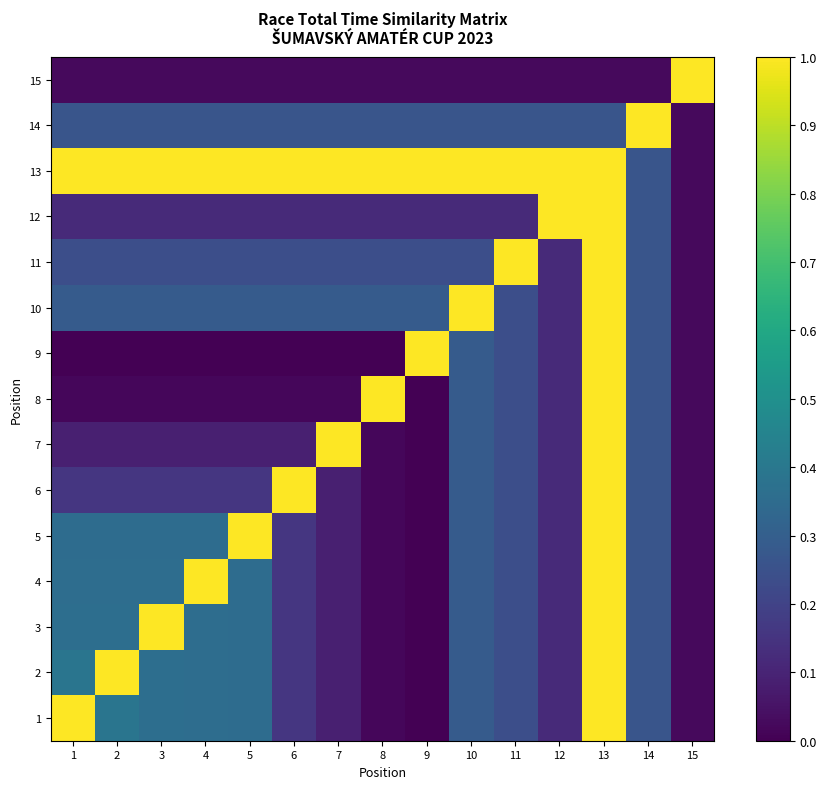

Reading left to right, transcribe all the data shown in this chart.

1: 1=1.0	2=0.4	3=0.4	4=0.4	5=0.4	6=0.2	7=0.1	8=0.0	9=0.0	10=0.3	11=0.2	12=0.1	13=1.0	14=0.3	15=0.0
2: 1=0.4	2=1.0	3=0.4	4=0.4	5=0.4	6=0.2	7=0.1	8=0.0	9=0.0	10=0.3	11=0.2	12=0.1	13=1.0	14=0.3	15=0.0
3: 1=0.4	2=0.4	3=1.0	4=0.4	5=0.4	6=0.2	7=0.1	8=0.0	9=0.0	10=0.3	11=0.2	12=0.1	13=1.0	14=0.3	15=0.0
4: 1=0.4	2=0.4	3=0.4	4=1.0	5=0.4	6=0.2	7=0.1	8=0.0	9=0.0	10=0.3	11=0.2	12=0.1	13=1.0	14=0.3	15=0.0
5: 1=0.4	2=0.4	3=0.4	4=0.4	5=1.0	6=0.2	7=0.1	8=0.0	9=0.0	10=0.3	11=0.2	12=0.1	13=1.0	14=0.3	15=0.0
6: 1=0.2	2=0.2	3=0.2	4=0.2	5=0.2	6=1.0	7=0.1	8=0.0	9=0.0	10=0.3	11=0.2	12=0.1	13=1.0	14=0.3	15=0.0
7: 1=0.1	2=0.1	3=0.1	4=0.1	5=0.1	6=0.1	7=1.0	8=0.0	9=0.0	10=0.3	11=0.2	12=0.1	13=1.0	14=0.3	15=0.0
8: 1=0.0	2=0.0	3=0.0	4=0.0	5=0.0	6=0.0	7=0.0	8=1.0	9=0.0	10=0.3	11=0.2	12=0.1	13=1.0	14=0.3	15=0.0
9: 1=0.0	2=0.0	3=0.0	4=0.0	5=0.0	6=0.0	7=0.0	8=0.0	9=1.0	10=0.3	11=0.2	12=0.1	13=1.0	14=0.3	15=0.0
10: 1=0.3	2=0.3	3=0.3	4=0.3	5=0.3	6=0.3	7=0.3	8=0.3	9=0.3	10=1.0	11=0.2	12=0.1	13=1.0	14=0.3	15=0.0
11: 1=0.2	2=0.2	3=0.2	4=0.2	5=0.2	6=0.2	7=0.2	8=0.2	9=0.2	10=0.2	11=1.0	12=0.1	13=1.0	14=0.3	15=0.0
12: 1=0.1	2=0.1	3=0.1	4=0.1	5=0.1	6=0.1	7=0.1	8=0.1	9=0.1	10=0.1	11=0.1	12=1.0	13=1.0	14=0.3	15=0.0
13: 1=1.0	2=1.0	3=1.0	4=1.0	5=1.0	6=1.0	7=1.0	8=1.0	9=1.0	10=1.0	11=1.0	12=1.0	13=1.0	14=0.3	15=0.0
14: 1=0.3	2=0.3	3=0.3	4=0.3	5=0.3	6=0.3	7=0.3	8=0.3	9=0.3	10=0.3	11=0.3	12=0.3	13=0.3	14=1.0	15=0.0
15: 1=0.0	2=0.0	3=0.0	4=0.0	5=0.0	6=0.0	7=0.0	8=0.0	9=0.0	10=0.0	11=0.0	12=0.0	13=0.0	14=0.0	15=1.0